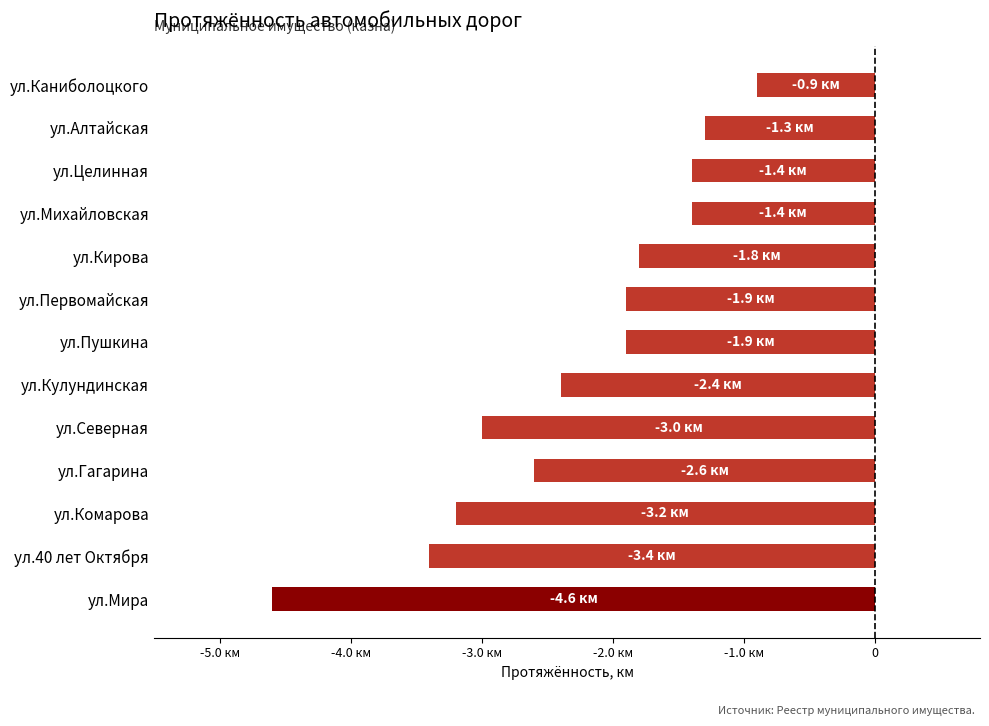

Does the chart contain any negative values?

Yes